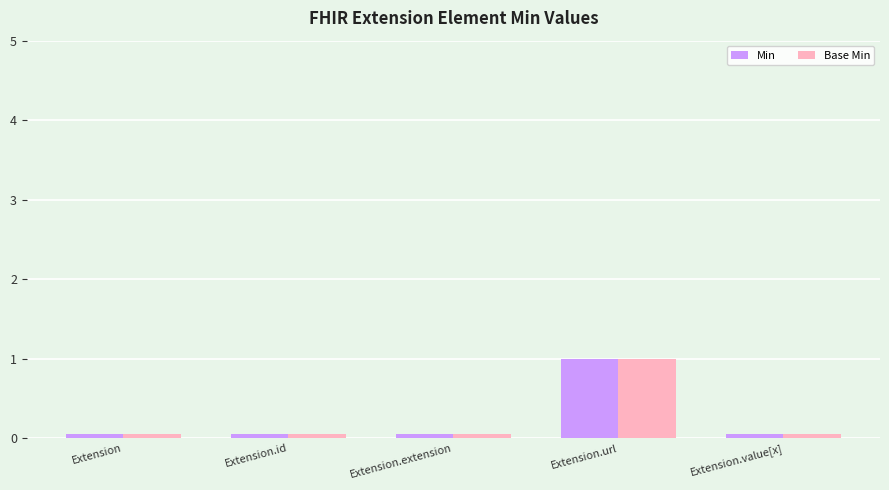

At how many categories does at least one series exceed 0?

1